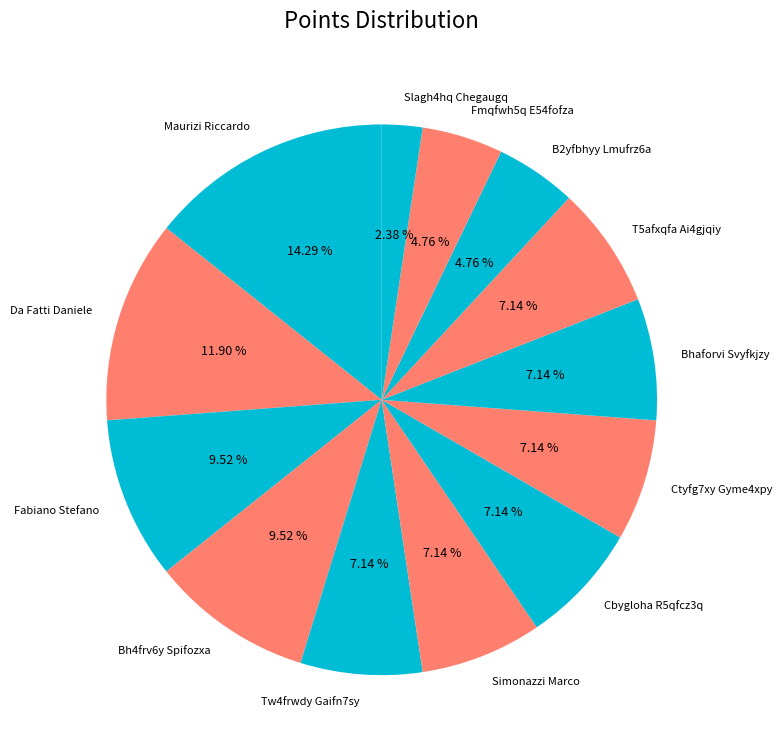

To the nearest percent, what percentage of the pie is Bhaforvi Svyfkjzy?

7%